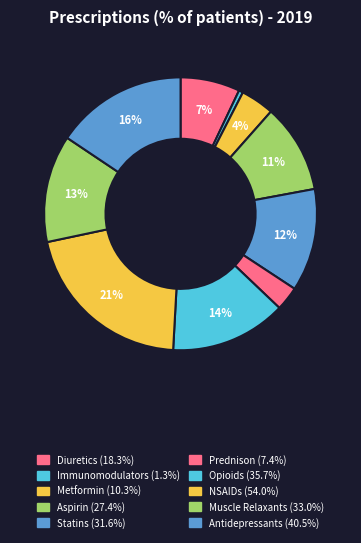

What is the smallest slice in the pie chart?

Immunomodulators